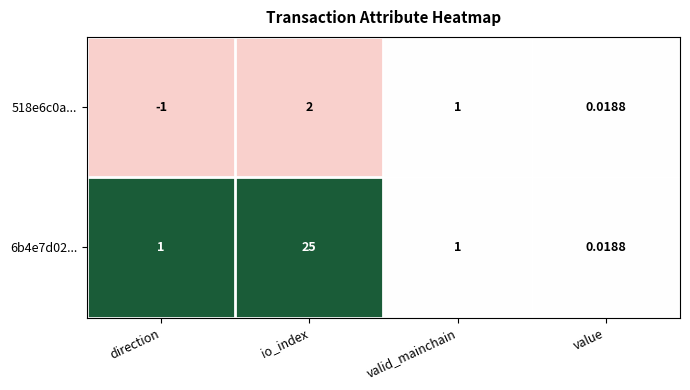

At which category is the sum across all series the highest?

io_index